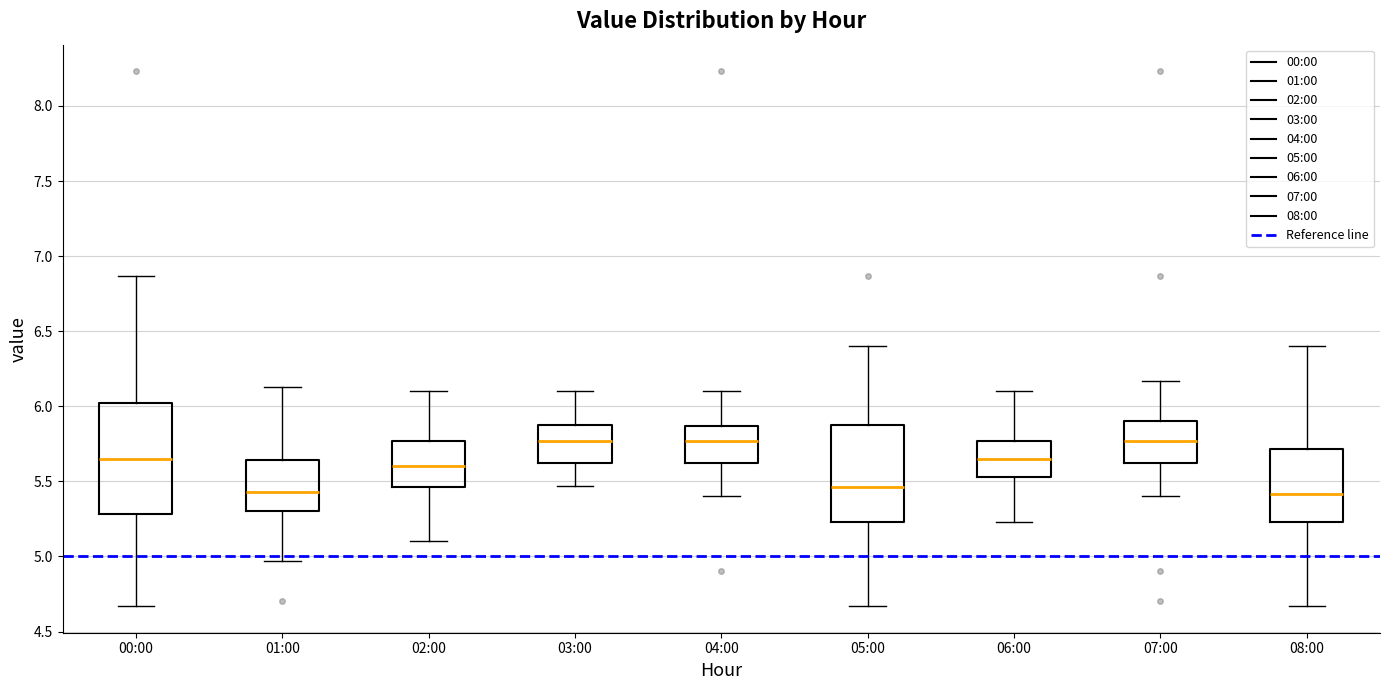

Where does the lower whisker of the box for 05:00 end on the y-axis? The values are not printed on the chart, so give them approximately, as read against the axis.

4.65